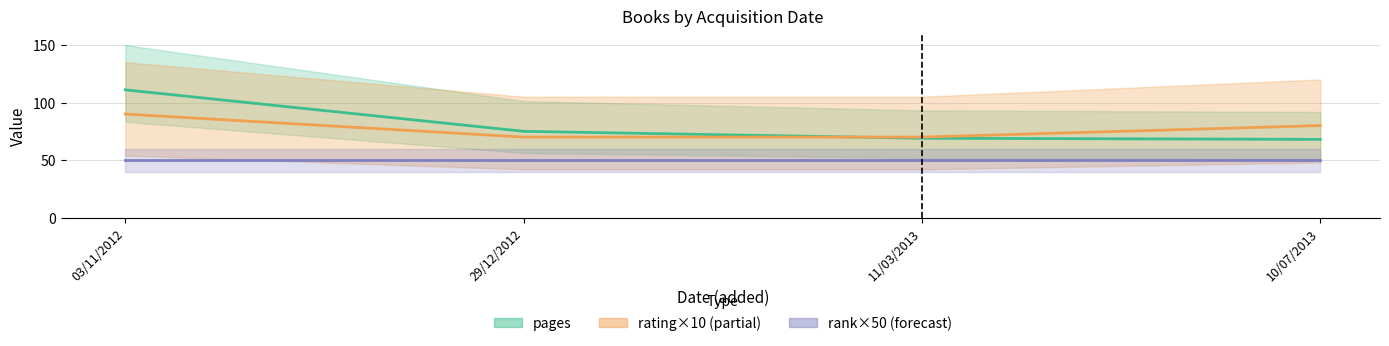

How many values in the pages series exceed 75?

1